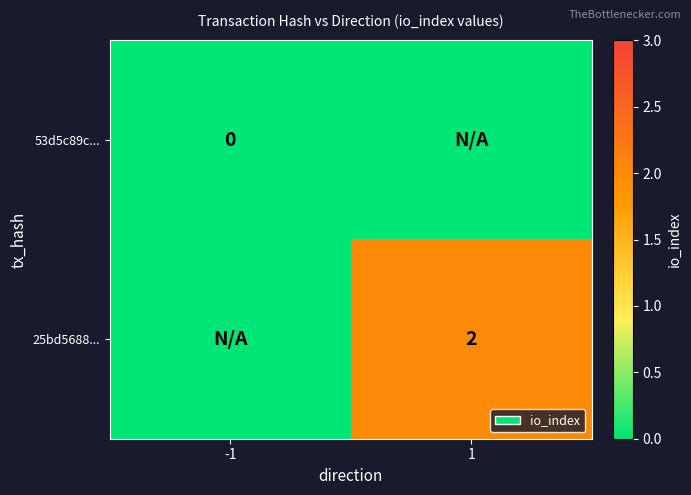

The 25bd5688... series shows 1 at 1. True or false?

False